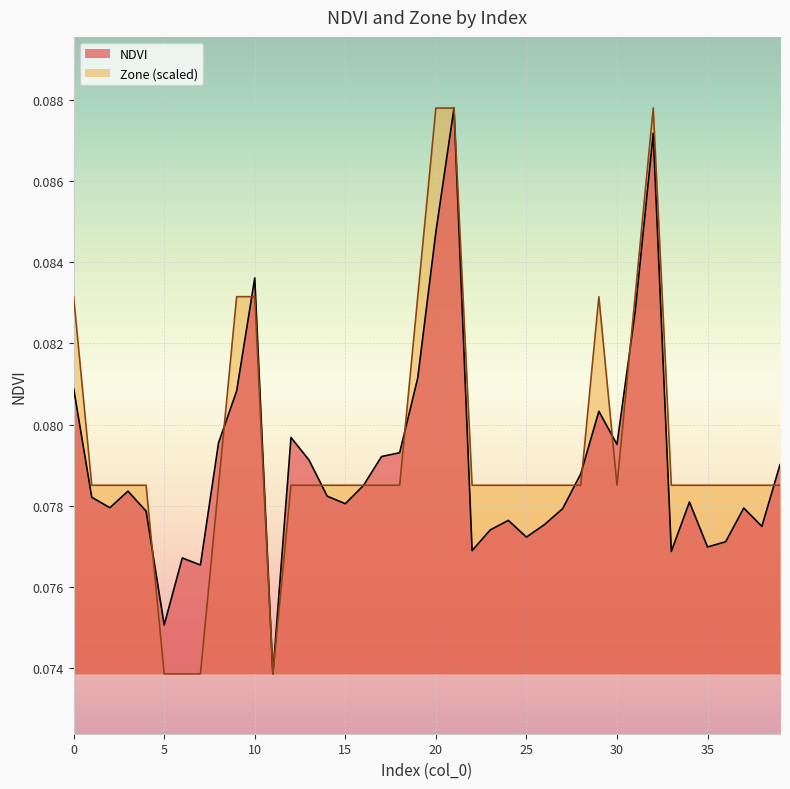

What is the sum of all NDVI values?

3.2